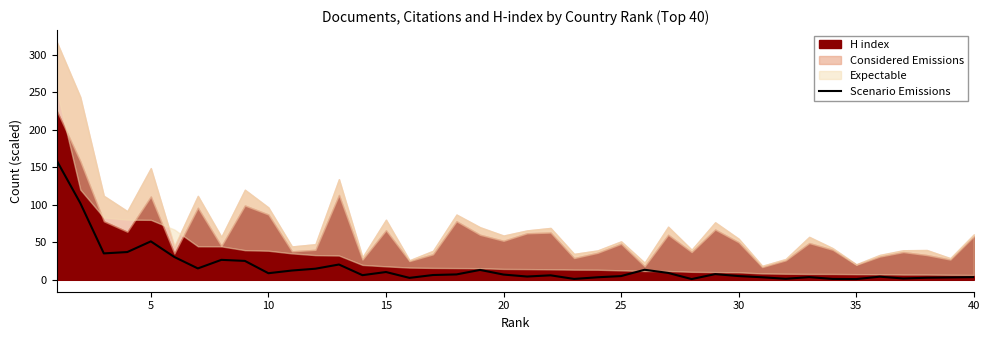

What is the maximum value for Scenario Emissions?

158.6